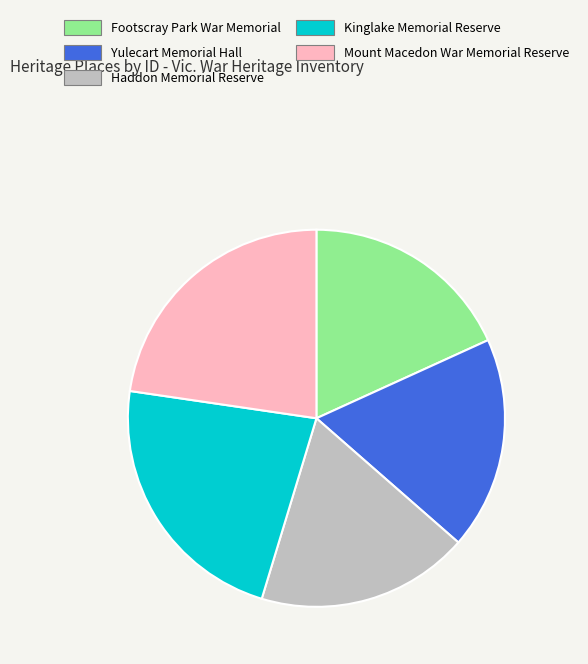

Is it true that Yulecart Memorial Hall is 26% of the pie?

False